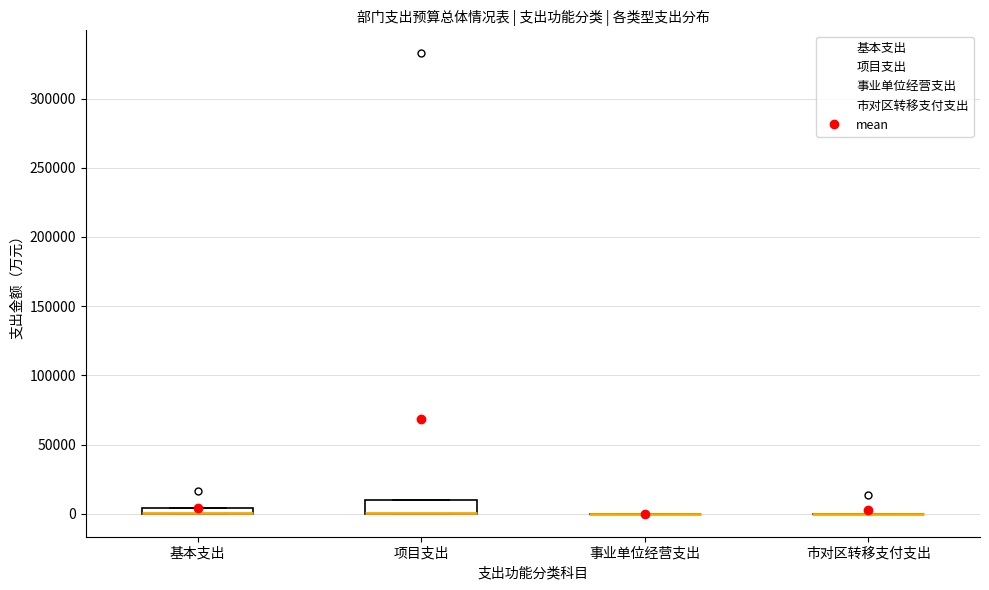

Where is the lower edge of the box for 基本支出 on the y-axis? The values are not printed on the chart, so give them approximately, as read against the axis.

0